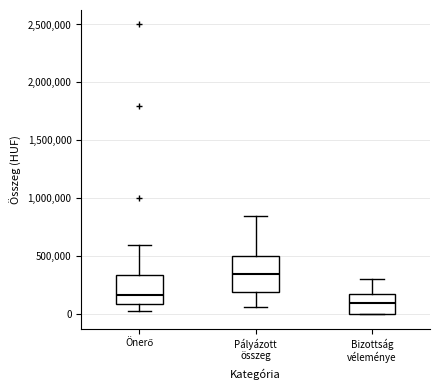

Which box has the highest median line?

Pályázott összeg